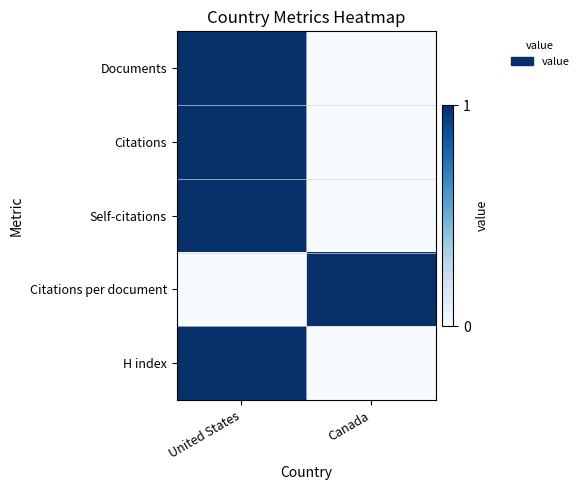

At how many categories does at least one series exceed 0?

2